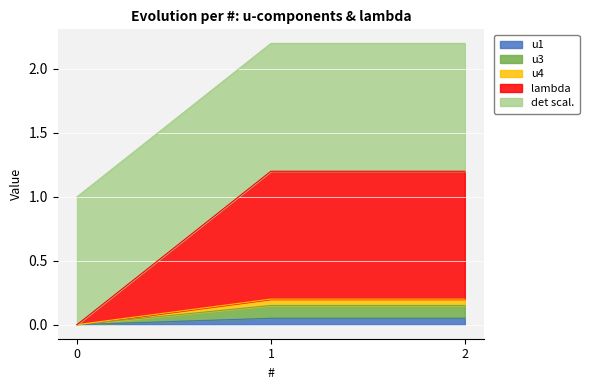

How many lambda values are between 0 and 1?

1